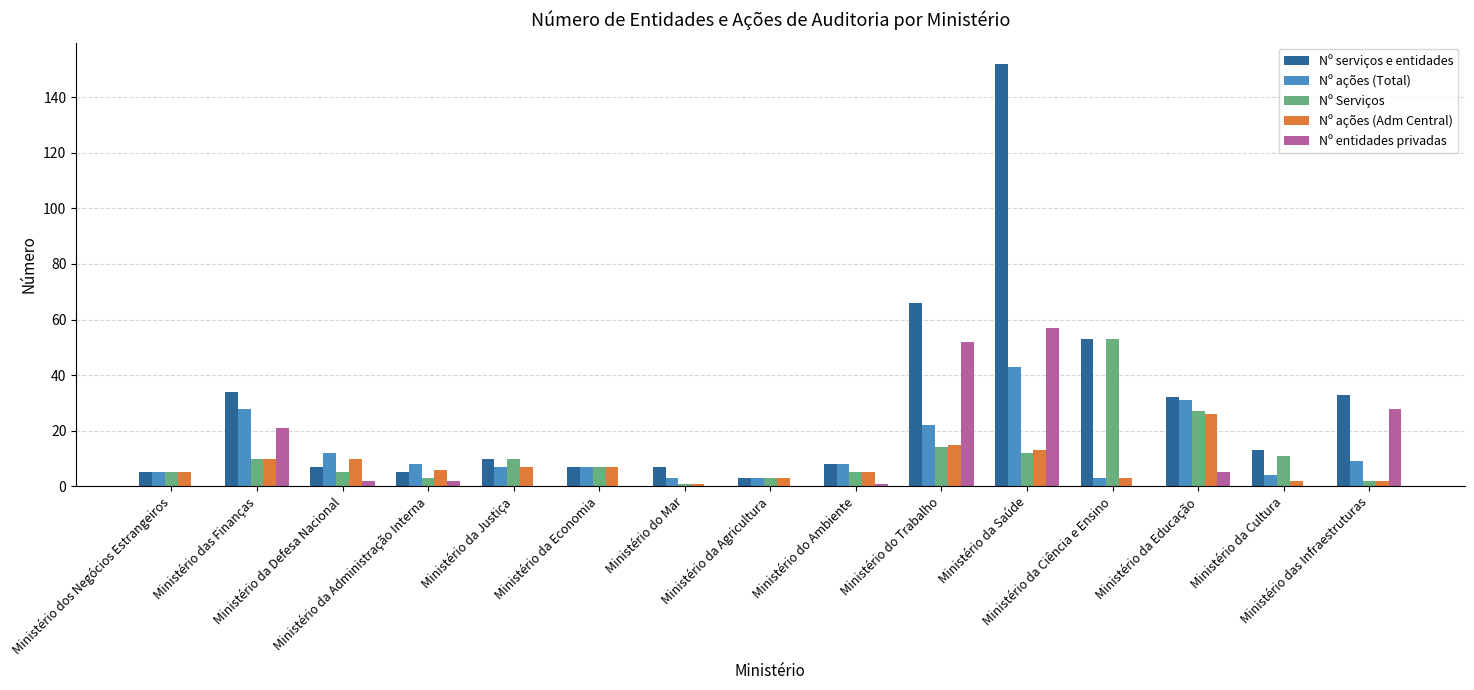

What is the sum of the Nº ações (Total) values at Ministério da Ciência e Ensino and Ministério da Educação?

34